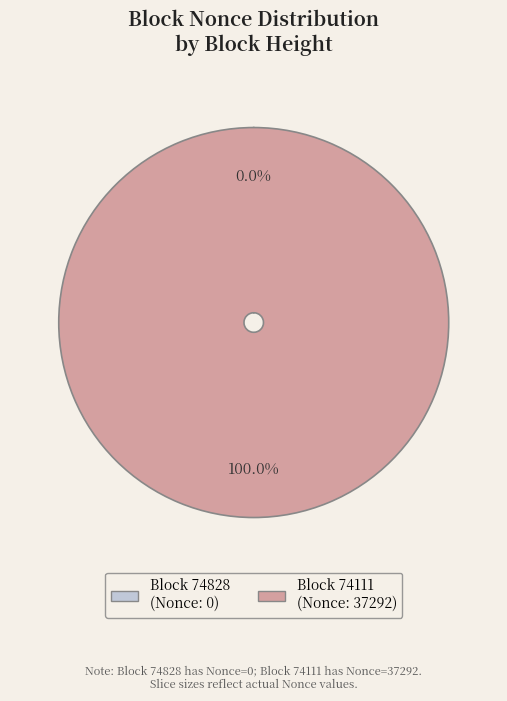

Is there any slice that represents more than half of the pie?

Yes